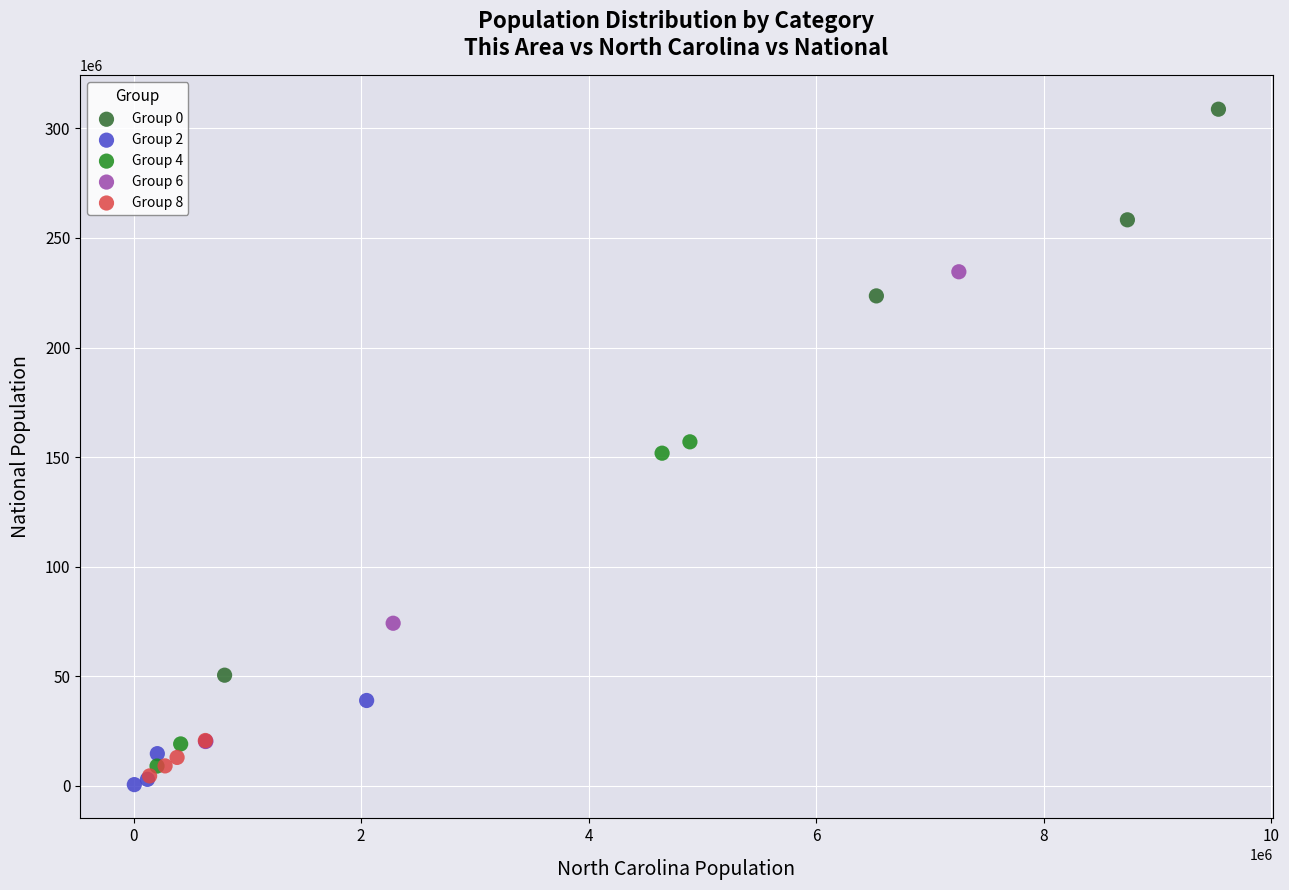

Which series contains the highest Y value?

Group 0